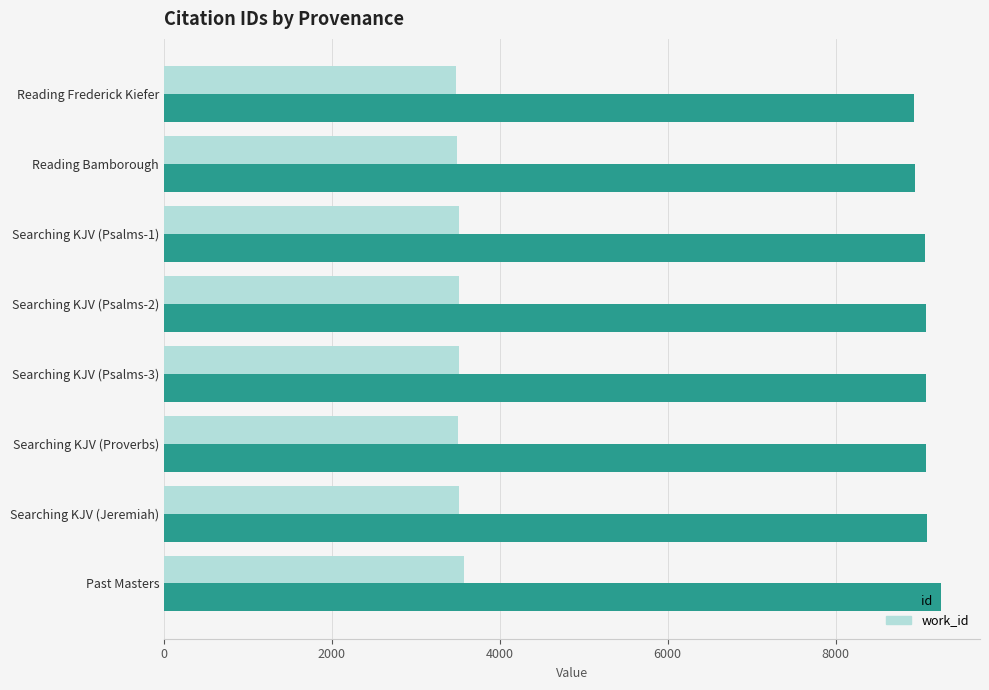

Rank the series by their maximum value, from lowest to highest.

work_id, id